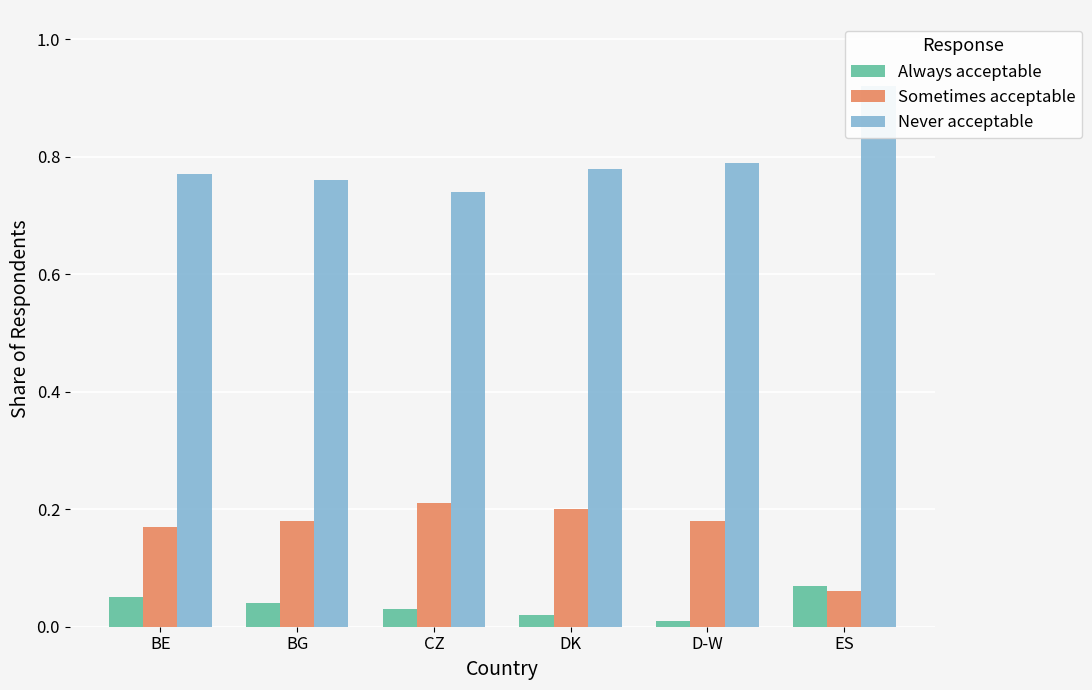

How many Never acceptable values are between 0 and 1?

6